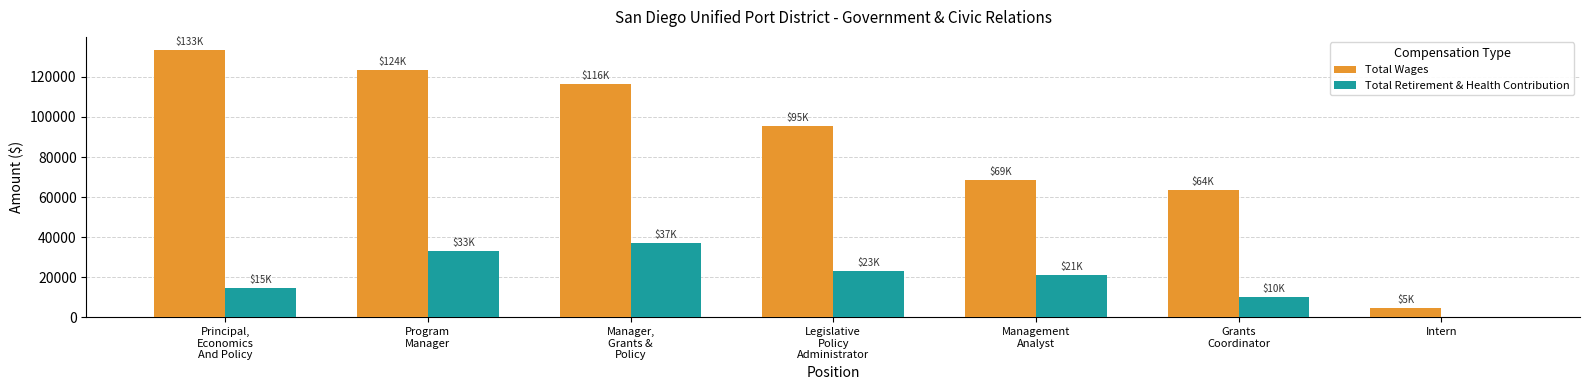

Where is Total Retirement & Health Contribution nearest to the value 18478?

Management
Analyst